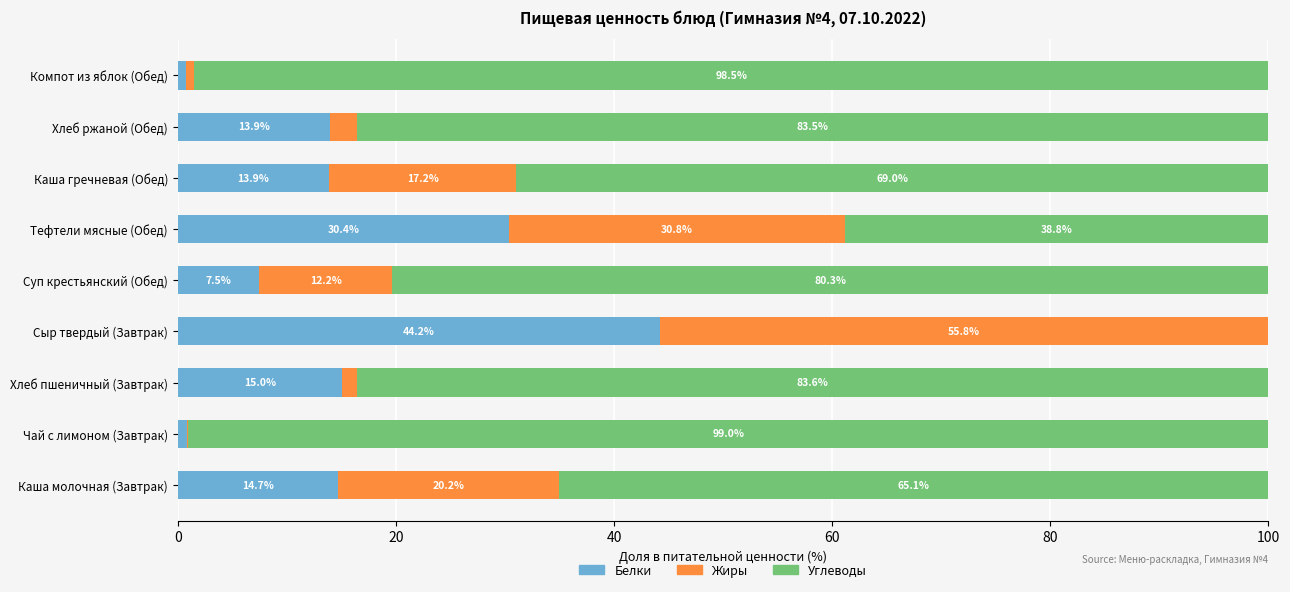

What is the total value across all series at Тефтели мясные (Обед)?

100.0